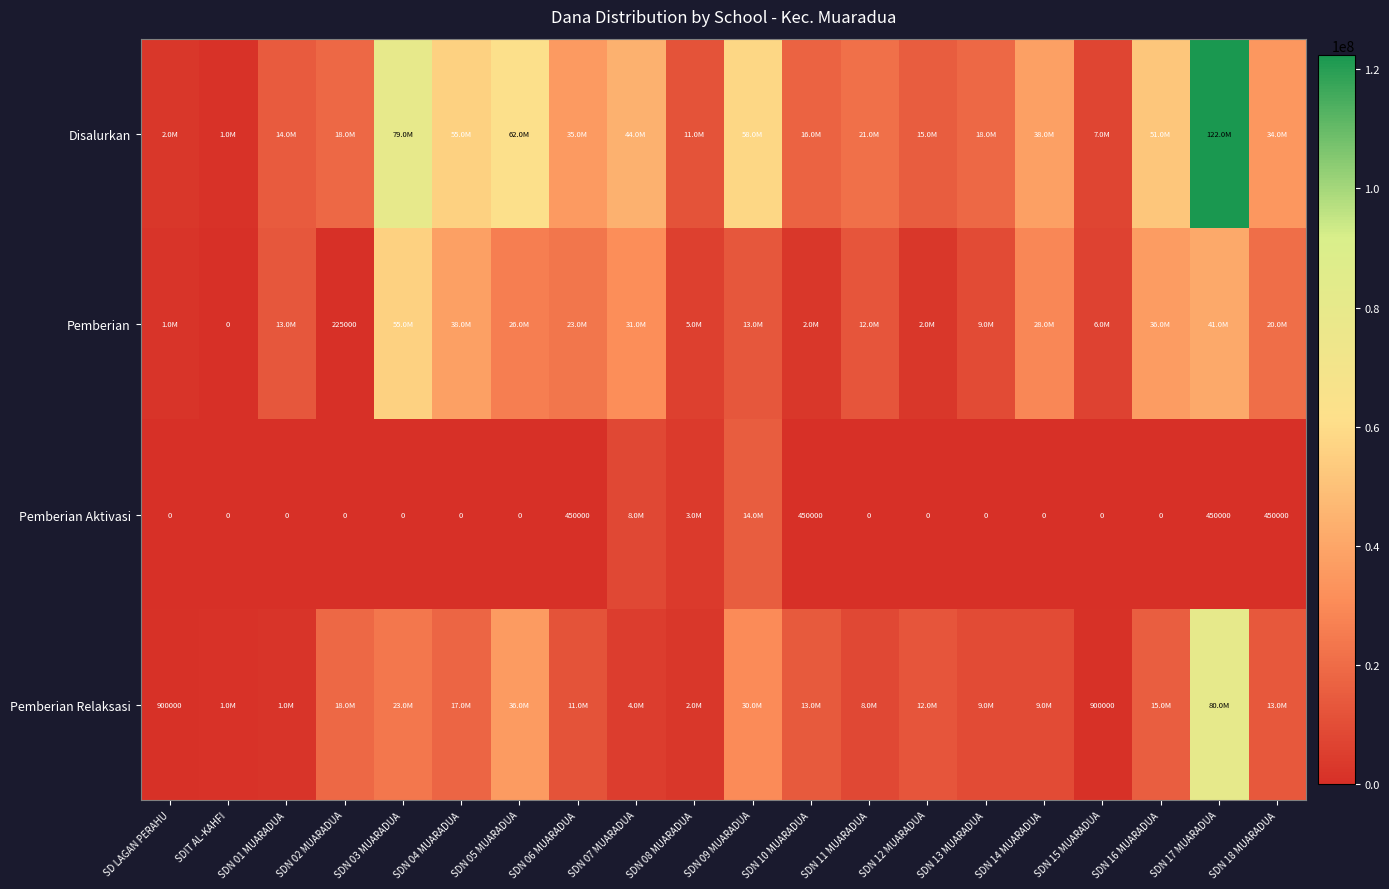

The Pemberian Aktivasi series shows 715453 at SDN 17 MUARADUA. True or false?

False